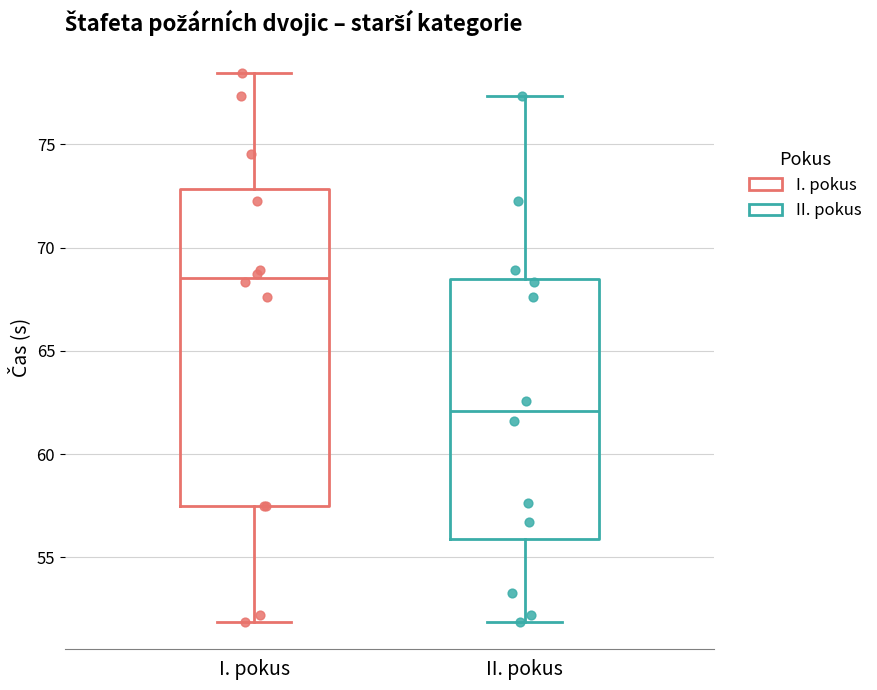

Reading left to right, read every box against the y-axis: the position of its median line, the range the box covers, and the ends of its whiskers. The values are not printed on the chart, so give them approximately, as read against the axis.

I. pokus: median 68.5, box 57.5 to 73.0, whiskers 52.0 to 78.5
II. pokus: median 62.0, box 56.0 to 68.5, whiskers 52.0 to 77.5